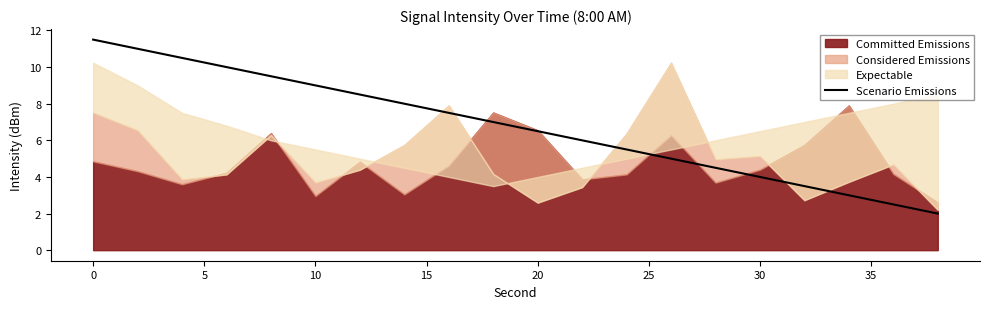

True or false: Scenario Emissions has a value of 18.6 at 0.

False